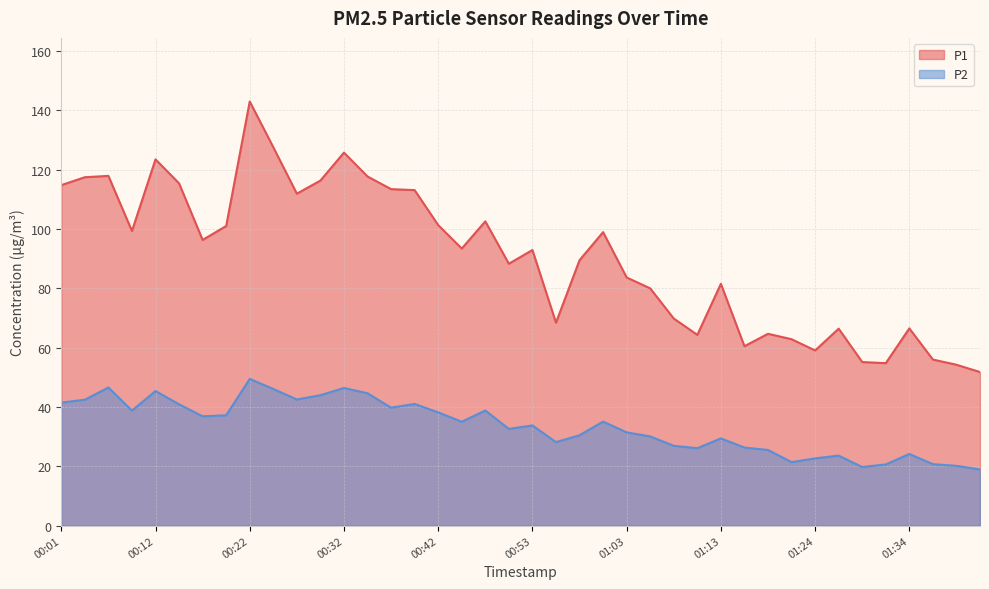

Where is P2 nearest to the value 34?

00:53